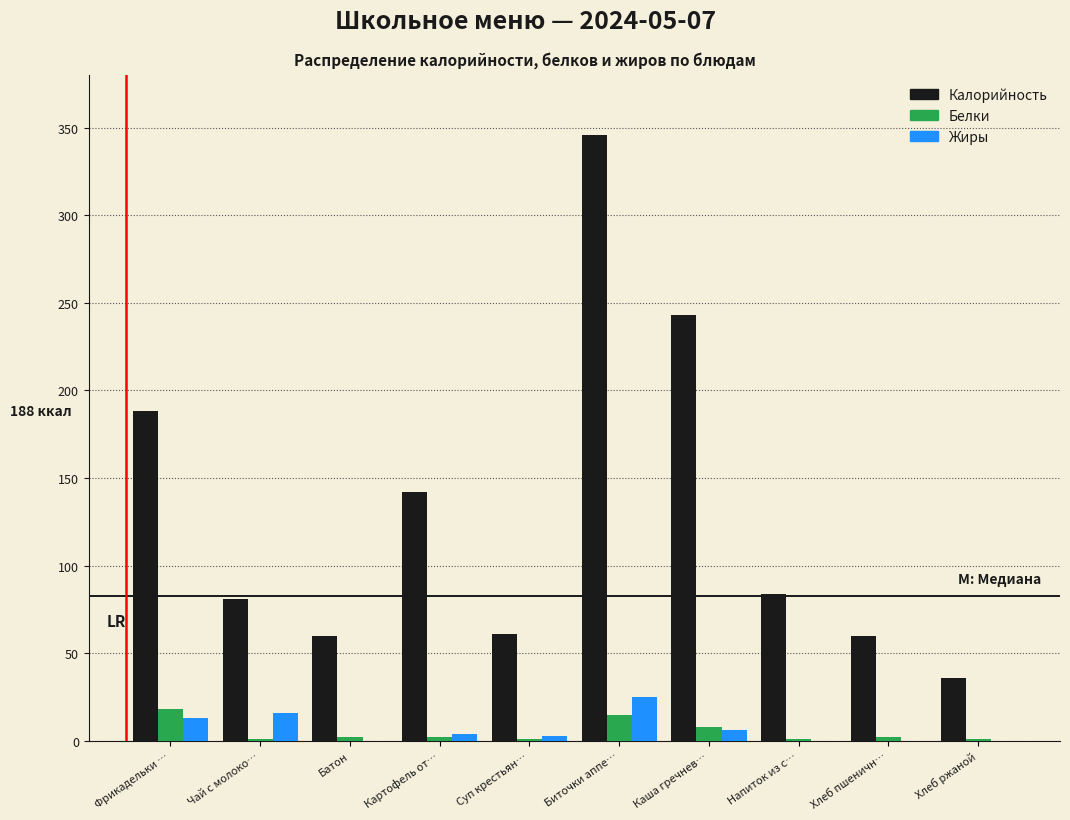

The Калорийность series shows 18 at Чай с молоко…. True or false?

False